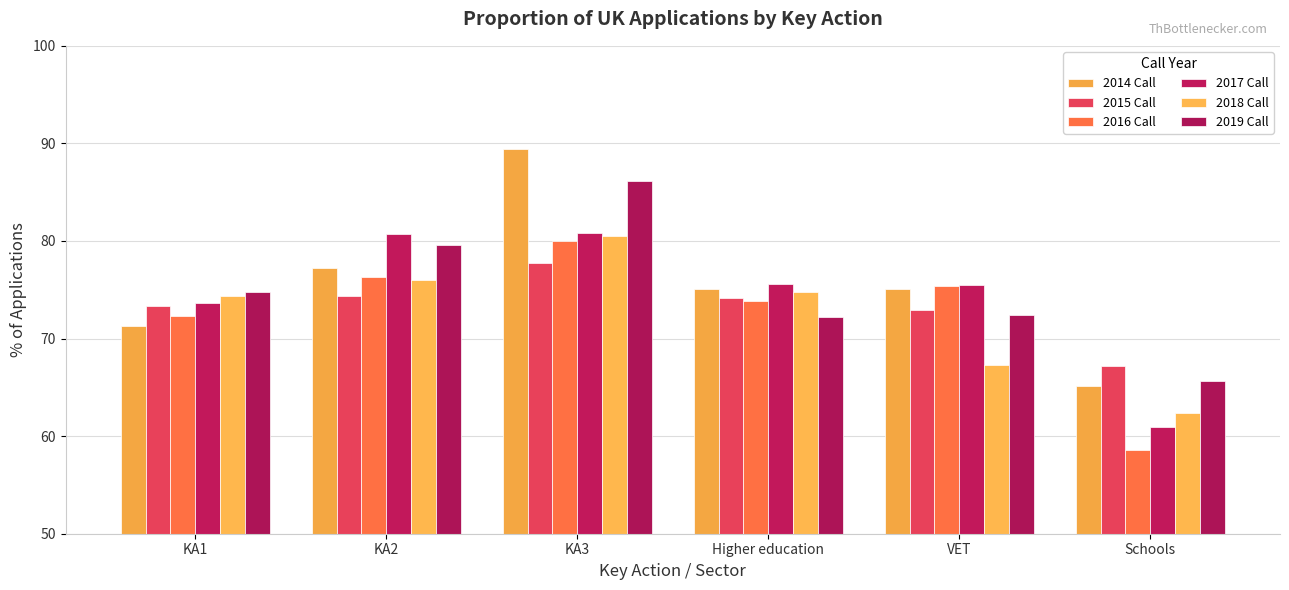

Rank the series at KA2 from highest to lowest value.

2017 Call, 2019 Call, 2014 Call, 2016 Call, 2018 Call, 2015 Call